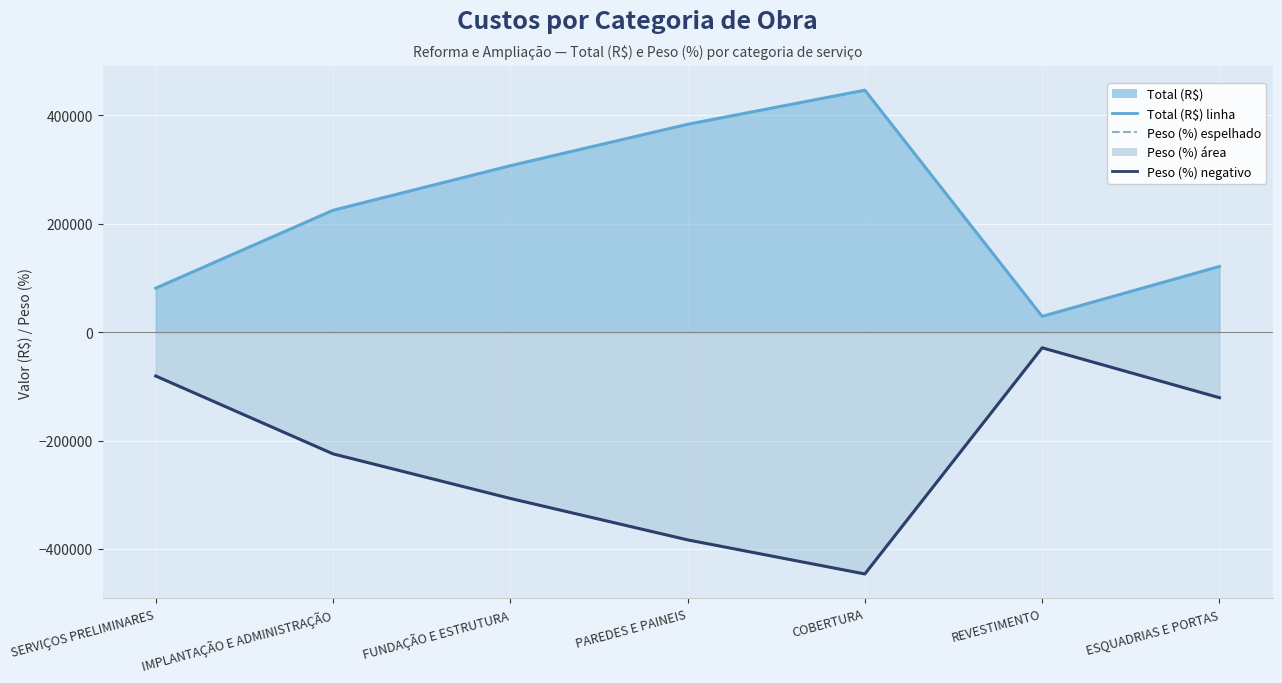

What value does the Peso (%) espelhado series have at FUNDAÇÃO E ESTRUTURA?

-306780.3